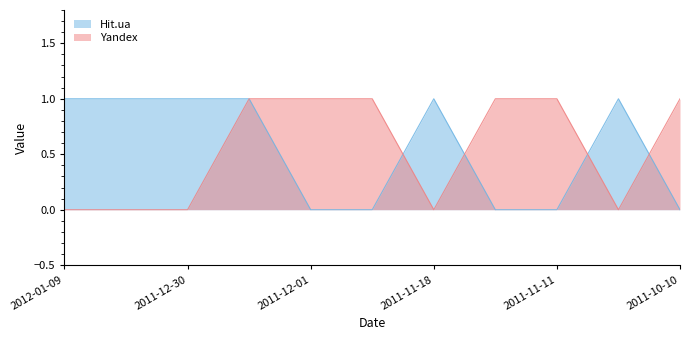

Which category has the lowest value across all series?

2011-12-01